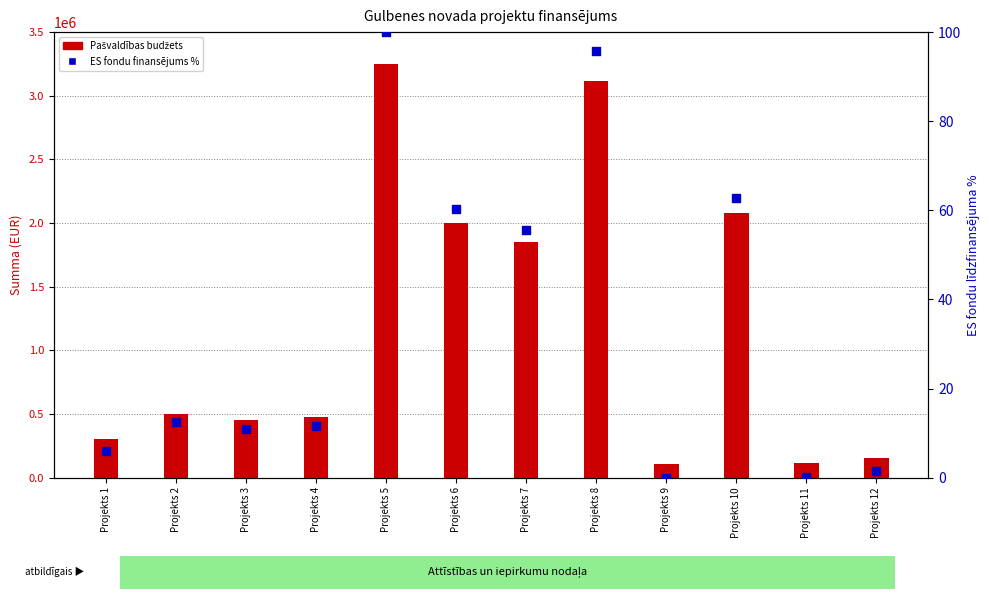

Which series has the largest total across all categories?

Pašvaldības budžets